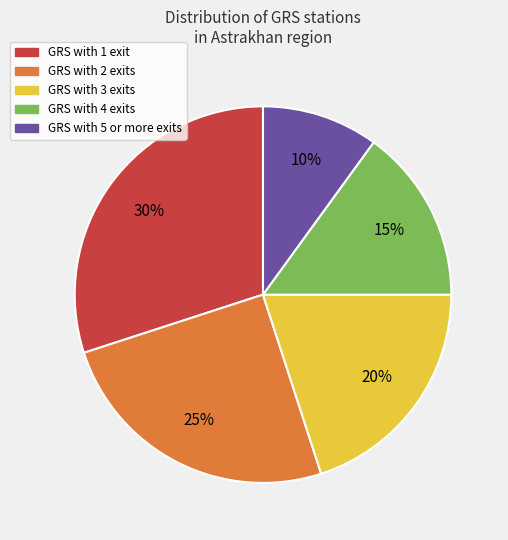

To the nearest percent, what percentage of the pie is GRS with 5 or more exits?

10%